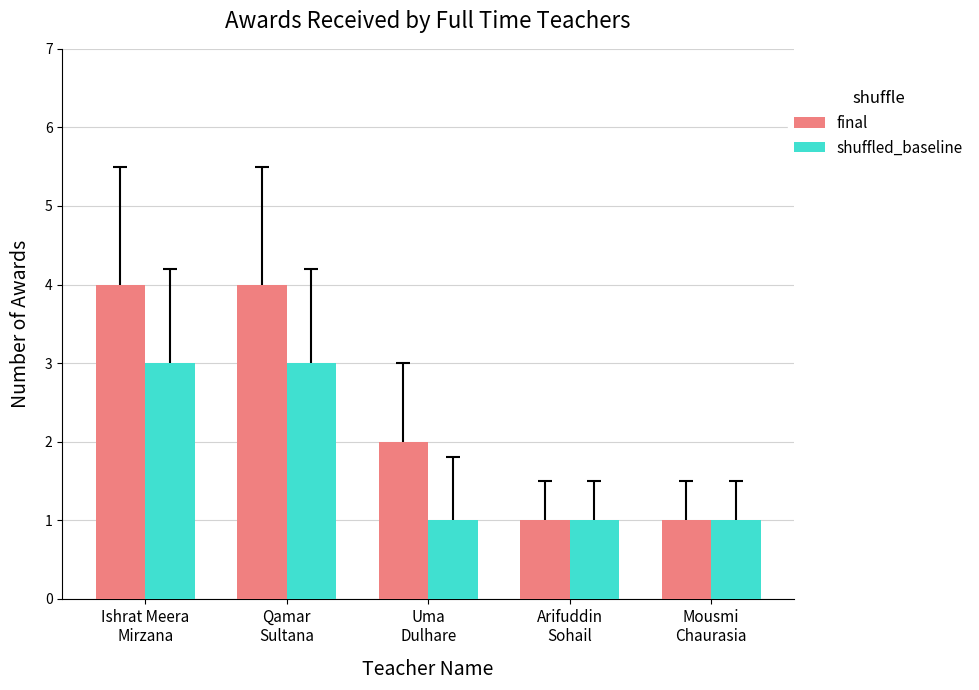

What is the label of the 4th bar from the left?

Arifuddin
Sohail